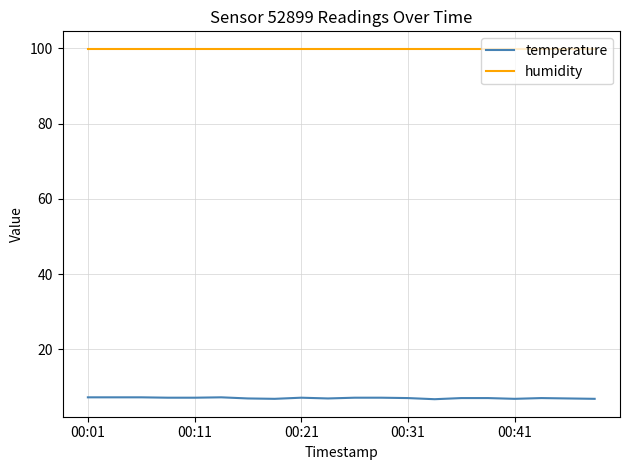

Rank the series by their average value, from lowest to highest.

temperature, humidity